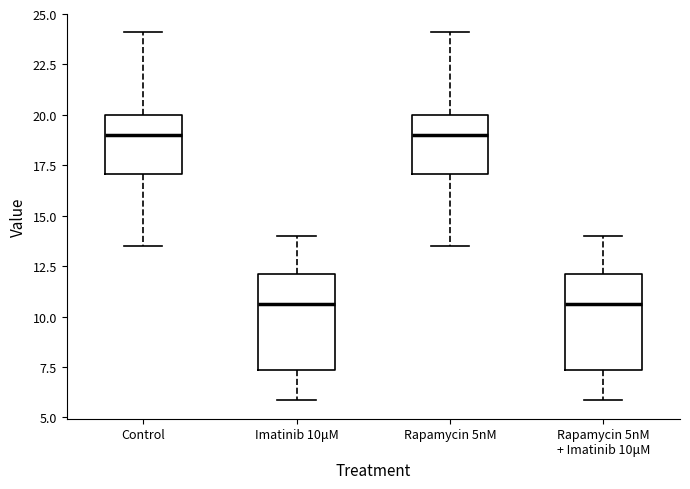

Reading left to right, transcribe this box plot: for each box, give where its median line is, the range the box spans, and where its two whiskers end, as read against the y-axis. The values are not printed on the chart, so give them approximately, as read against the axis.

Control: median 19.0, box 17.0 to 20.0, whiskers 13.5 to 24.0
Imatinib 10μM: median 10.5, box 7.5 to 12.0, whiskers 6.0 to 14.0
Rapamycin 5nM: median 19.0, box 17.0 to 20.0, whiskers 13.5 to 24.0
Rapamycin 5nM + Imatinib 10μM: median 10.5, box 7.5 to 12.0, whiskers 6.0 to 14.0